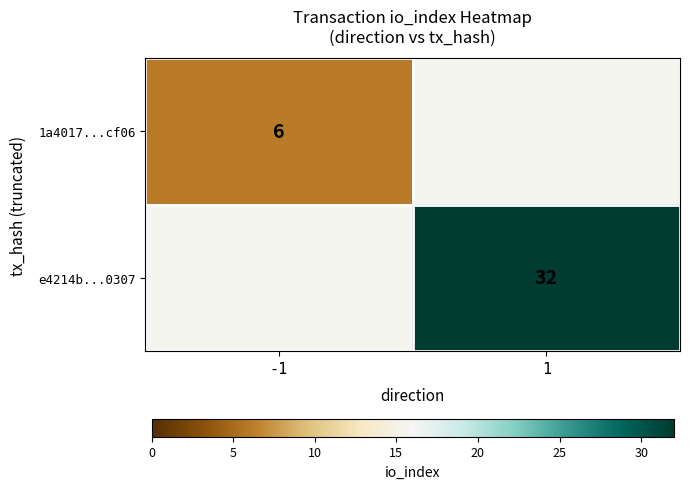

Which has a higher value, -1 or 1?

1